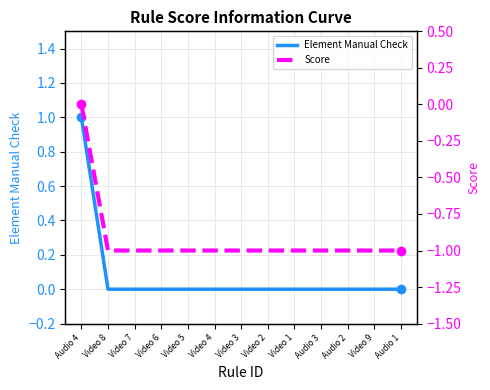

List the series in order of their peak value, highest first.

Element Manual Check, Score